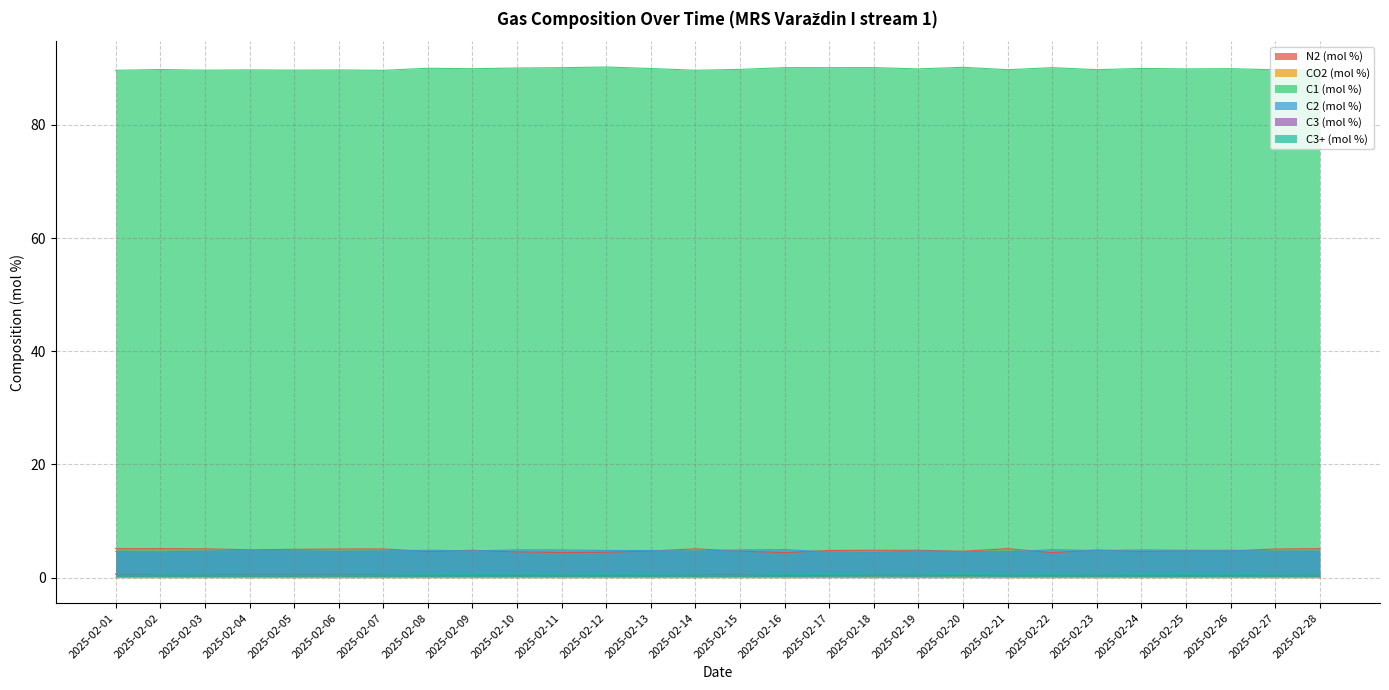

The value of C3 (mol %) at 2025-02-08 is 0.5. True or false?

True